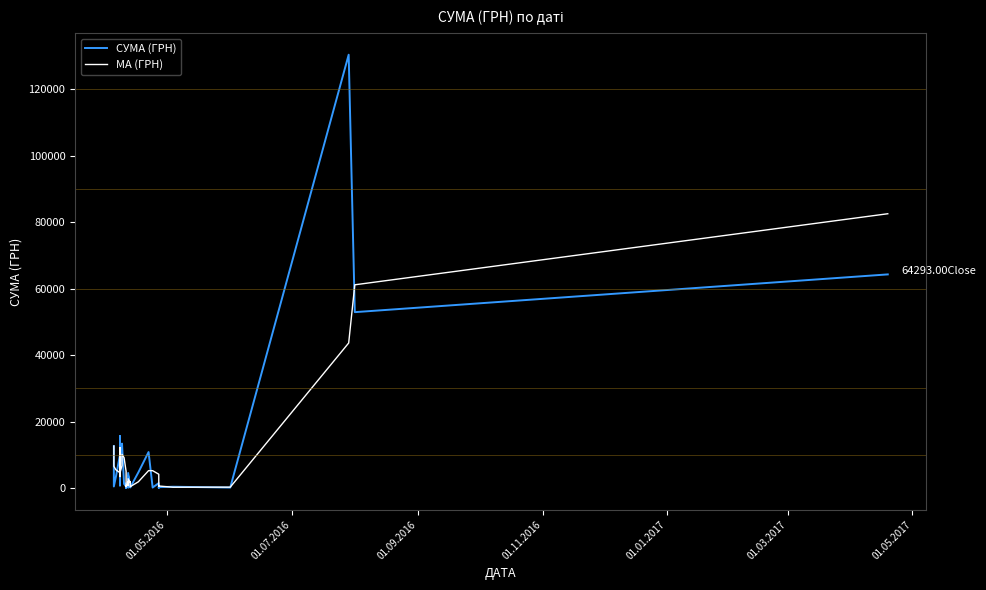

What is the highest value of the MA (ГРН) series?

82536.5